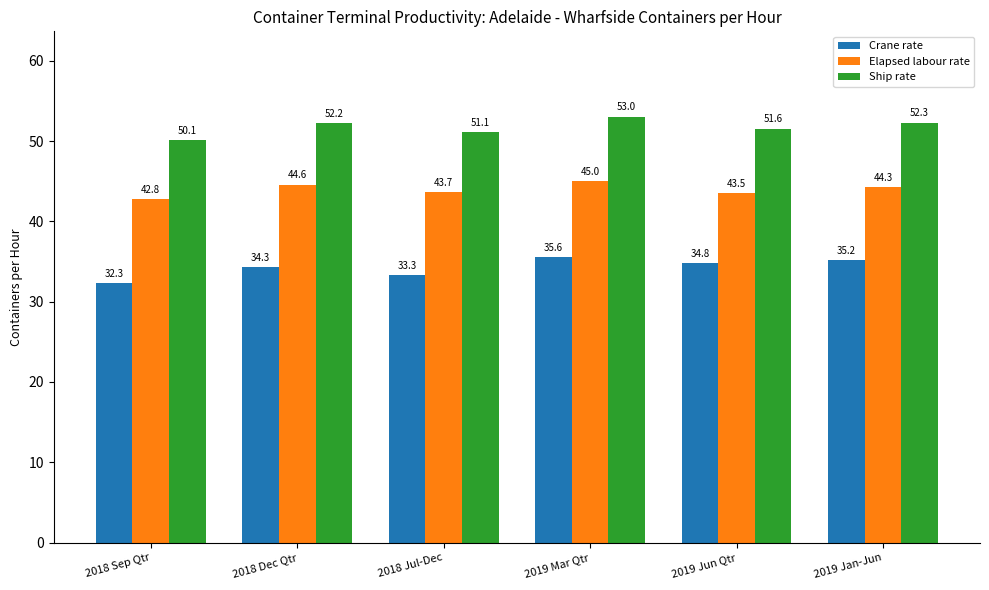

True or false: Ship rate has a value of 73.7 at 2018 Dec Qtr.

False